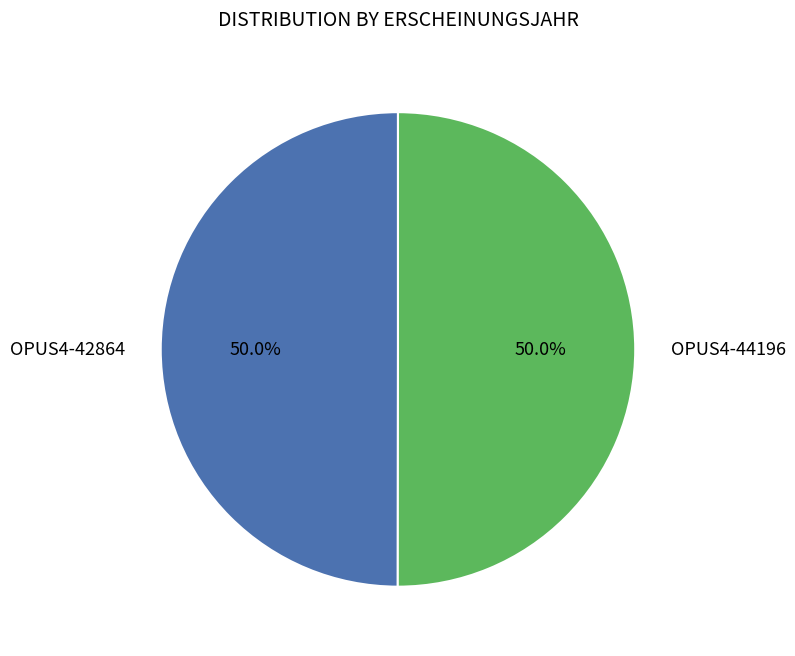

To the nearest percent, what percentage of the pie is OPUS4-44196?

50%